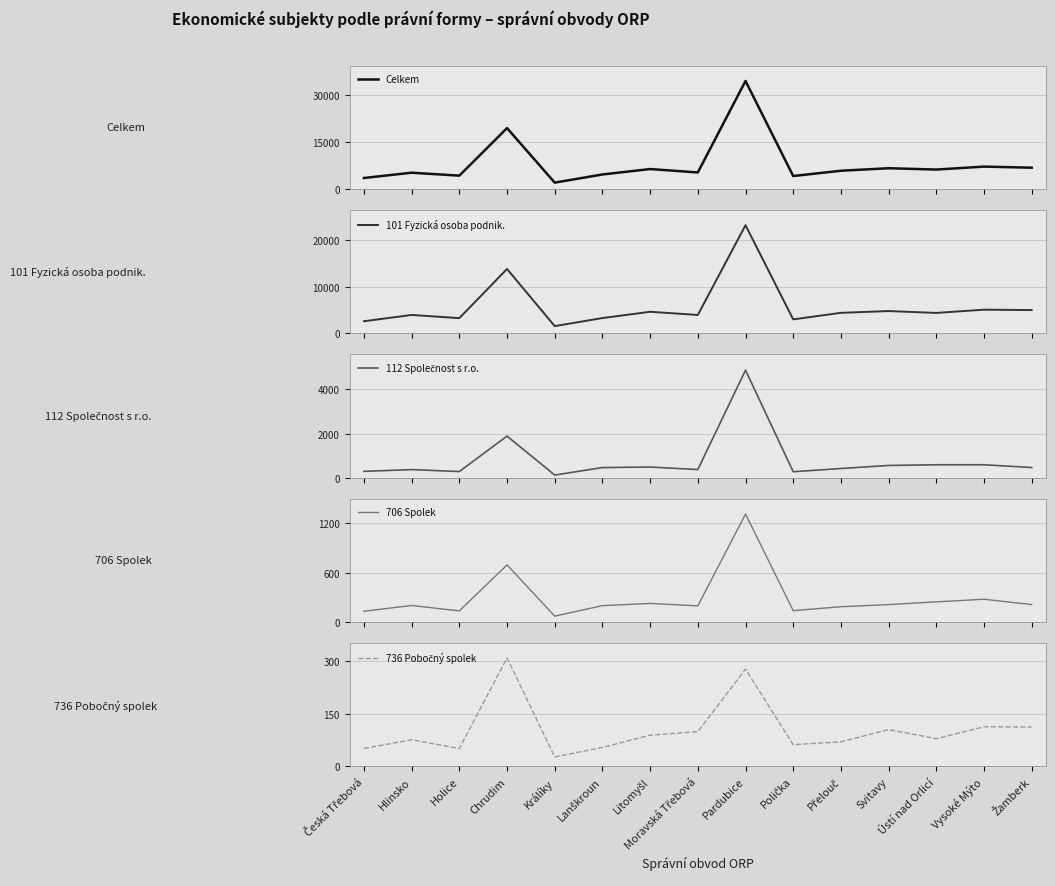

What is the difference between the Celkem values at Žamberk and Přelouč?

973